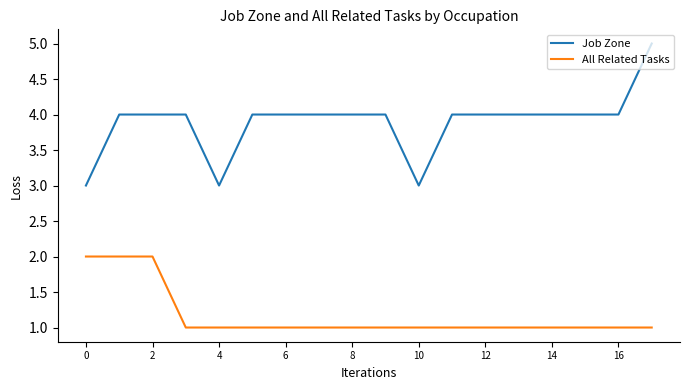

What is the lowest value of the Job Zone series?

3